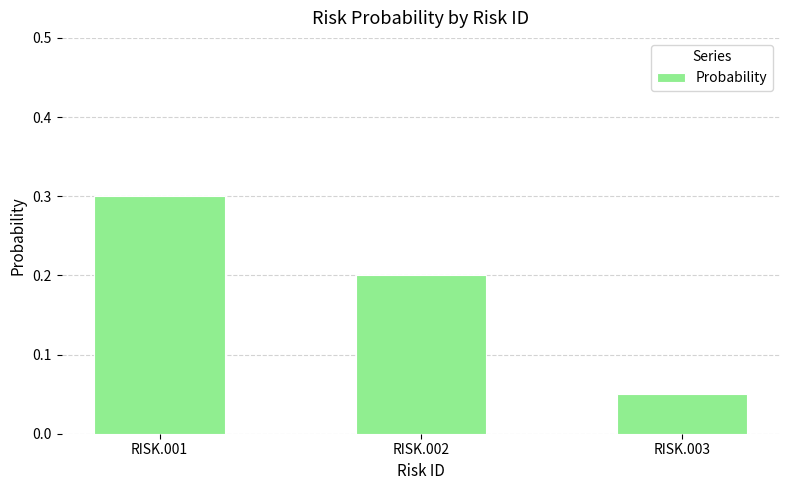

Are the bars horizontal?

No